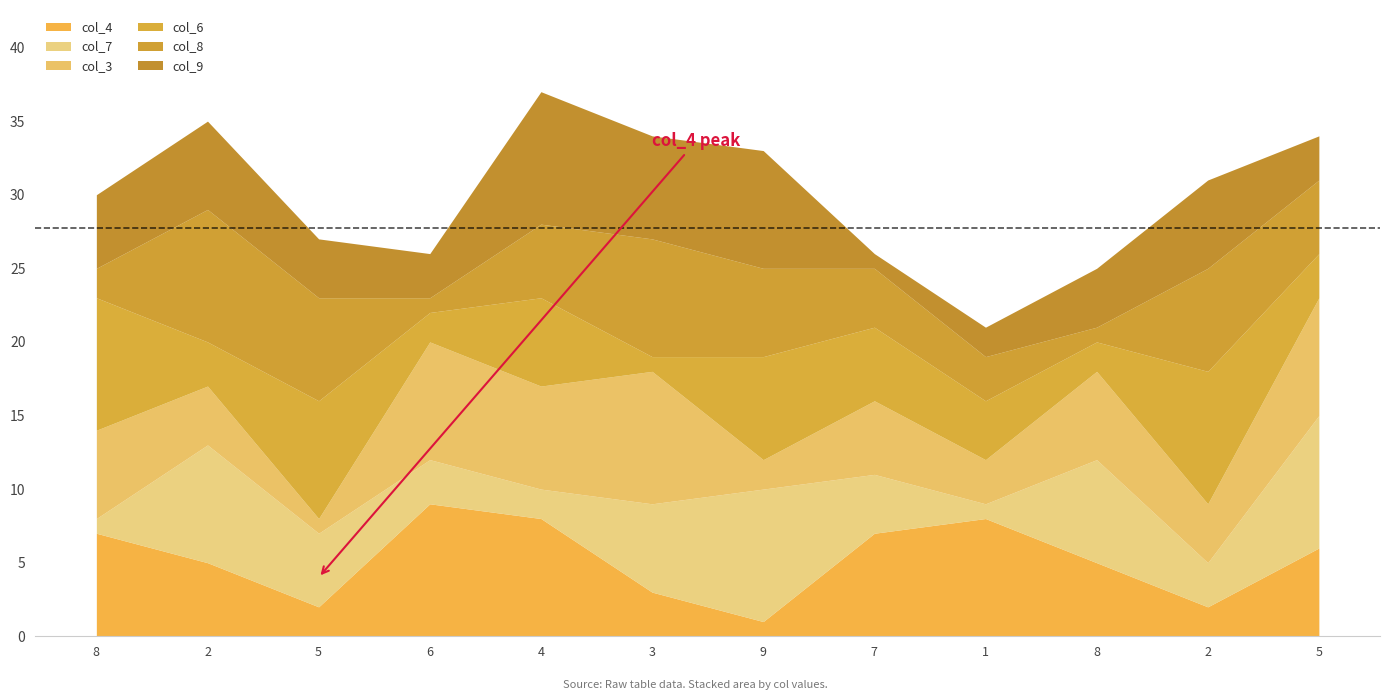

Where does the col_3 series first go above 6?

6